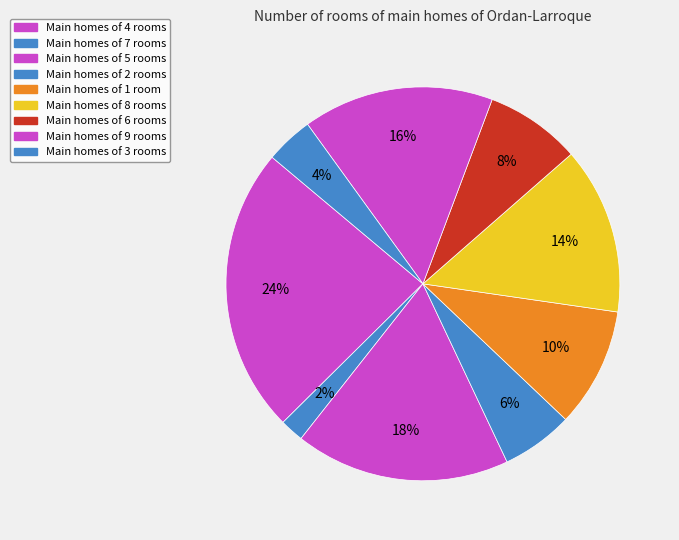

How many segments does this pie chart have?

9